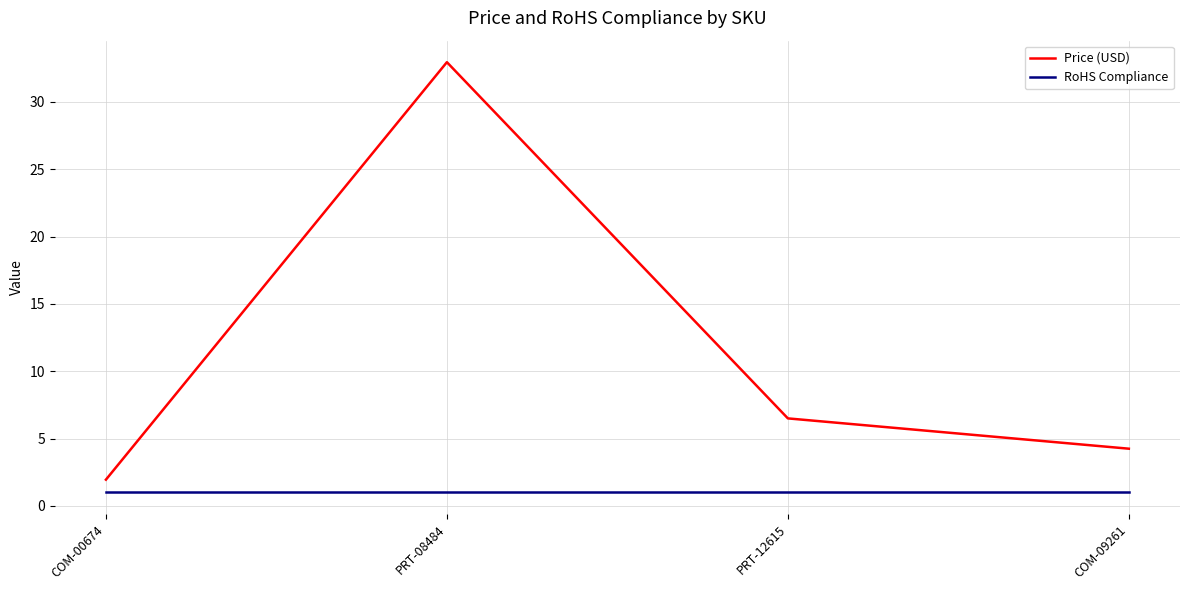

The value of RoHS Compliance at COM-00674 is 1.0. True or false?

True